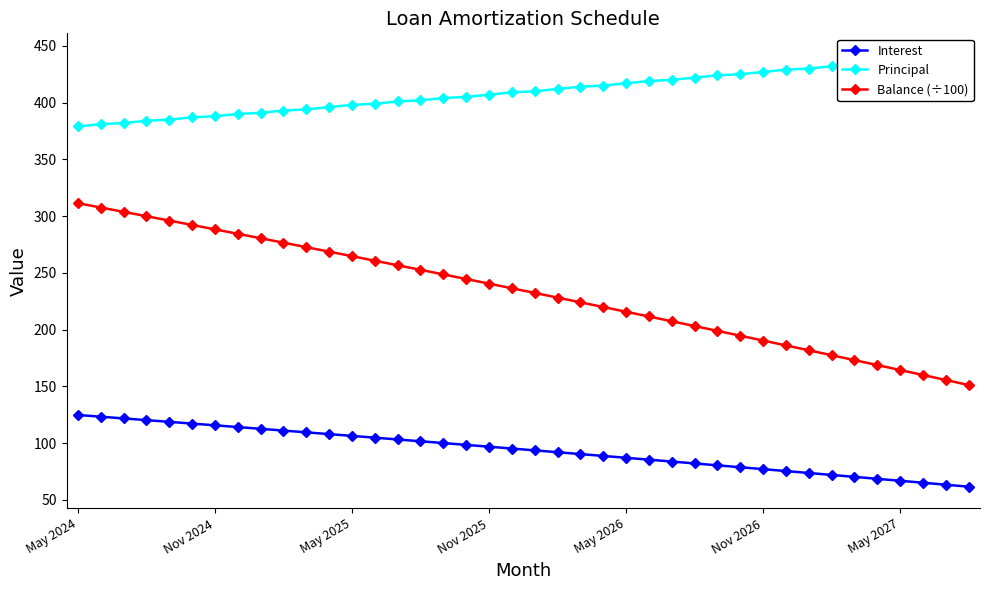

True or false: Principal has more than 2 interior local peaks.

False